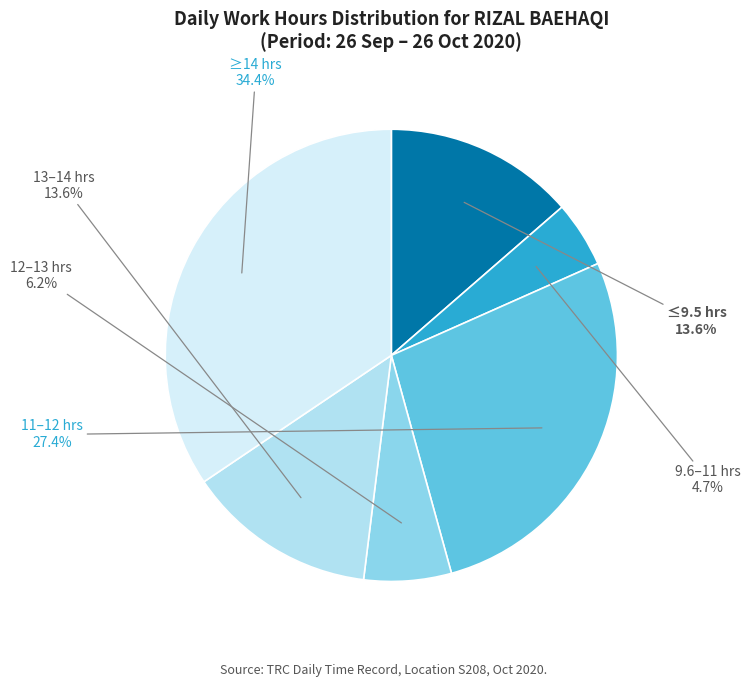

Does any single category account for the majority?

No